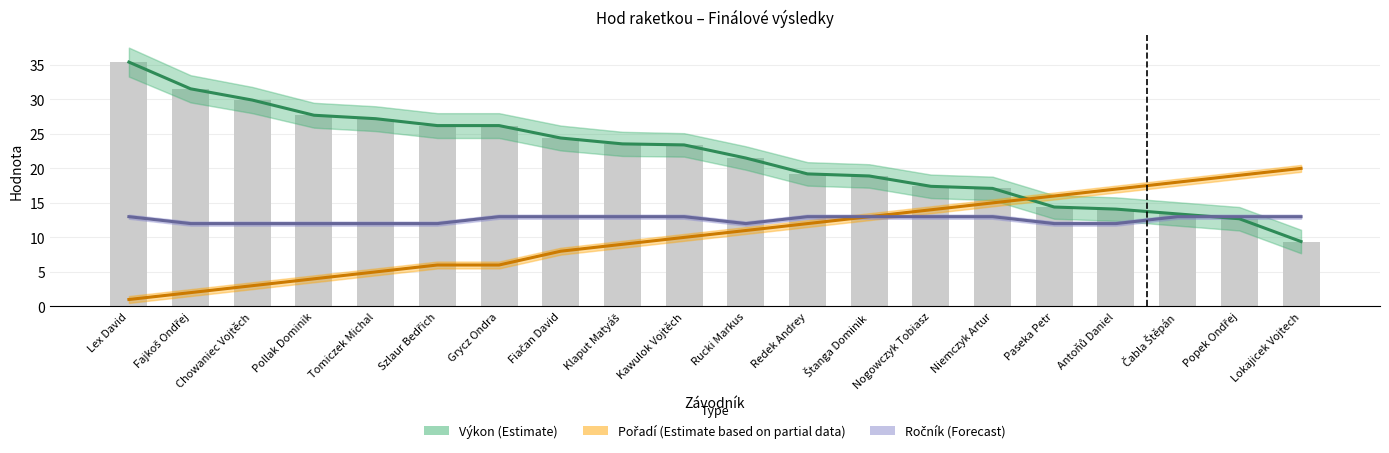

At which category is the sum across all series the highest?

Lex David